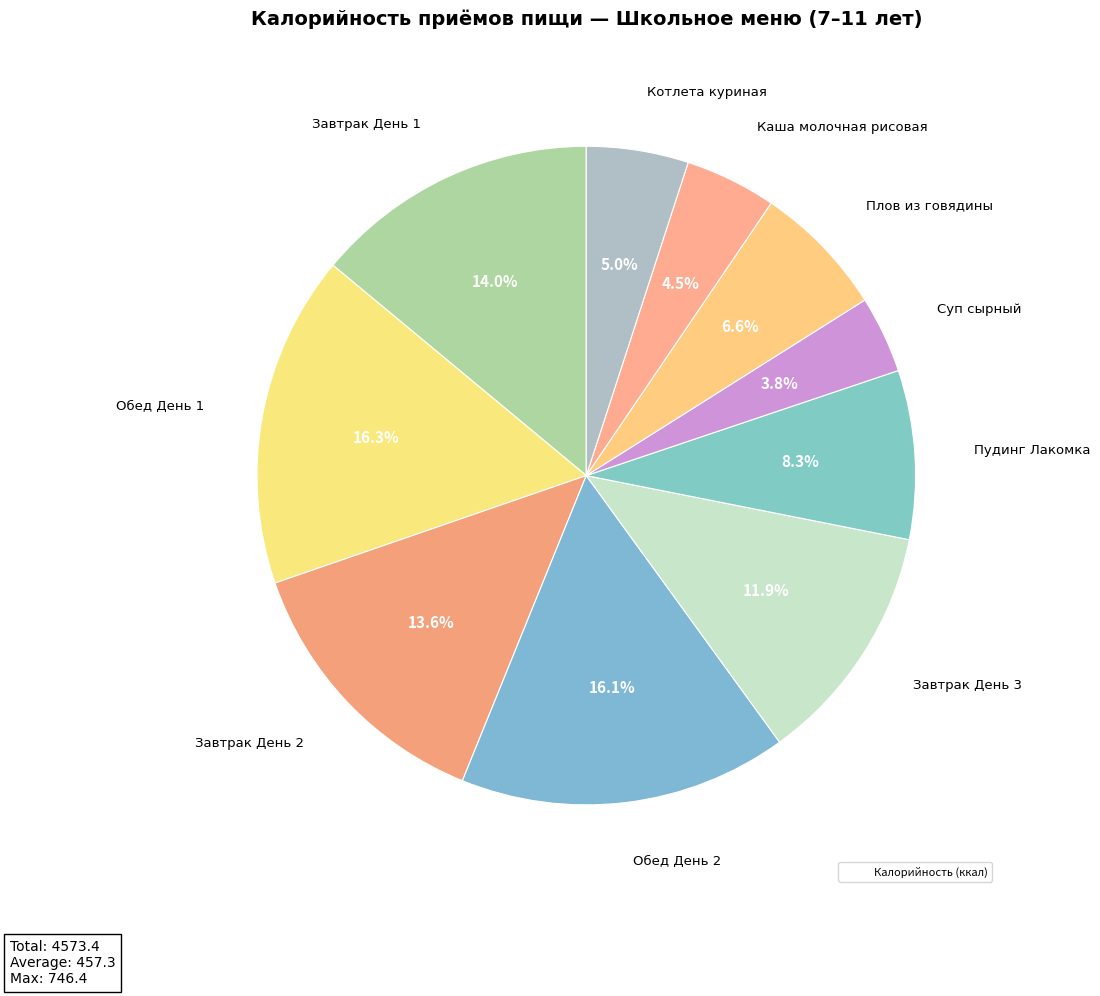

How many segments does this pie chart have?

10